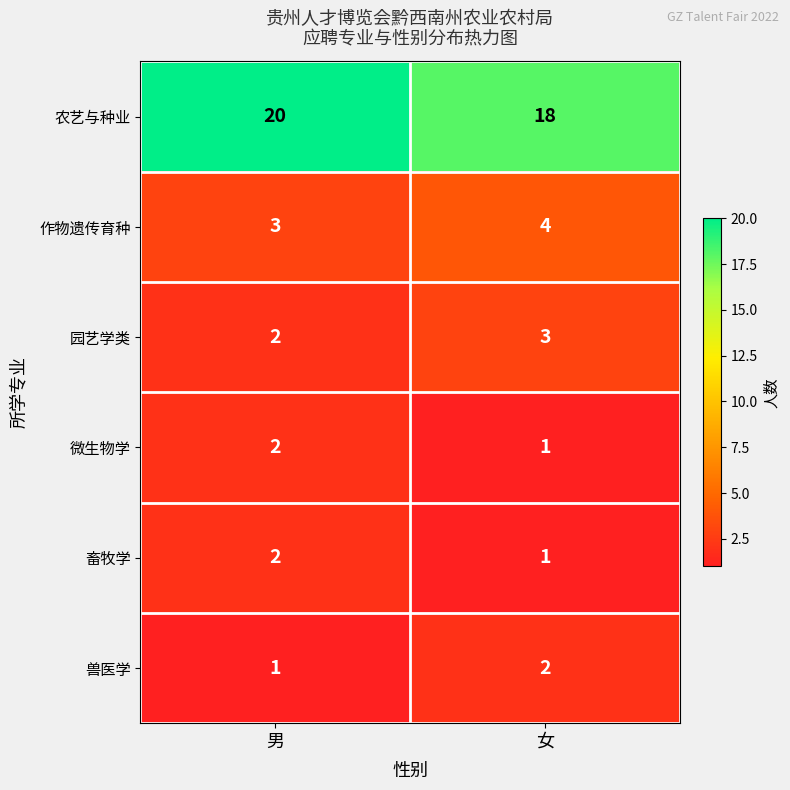

Which series has the largest total across all categories?

农艺与种业